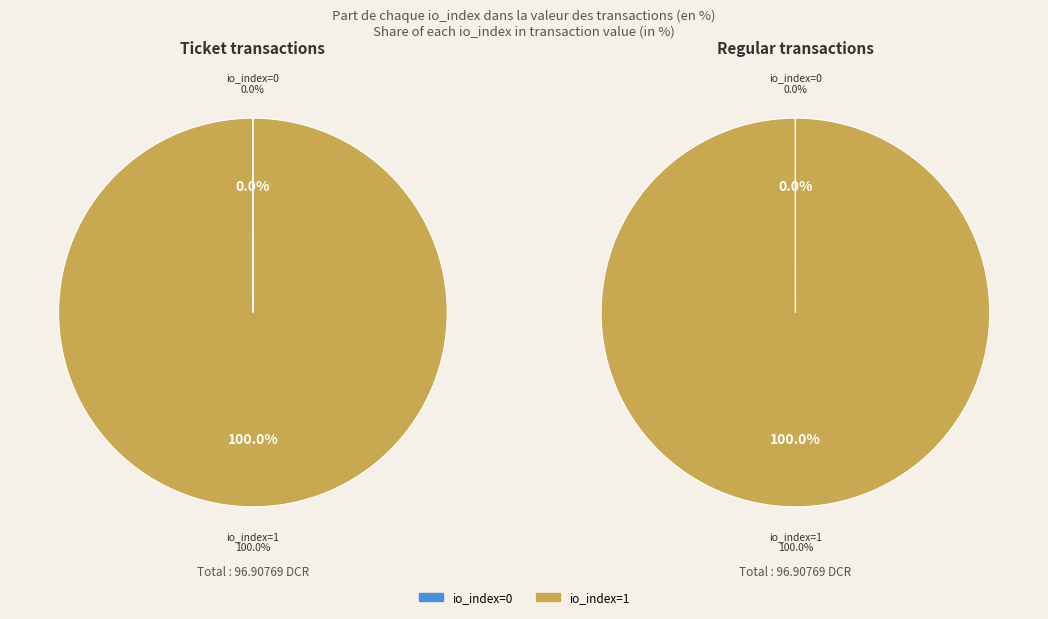

Which category has the biggest portion of the pie?

Ticket io_index=1